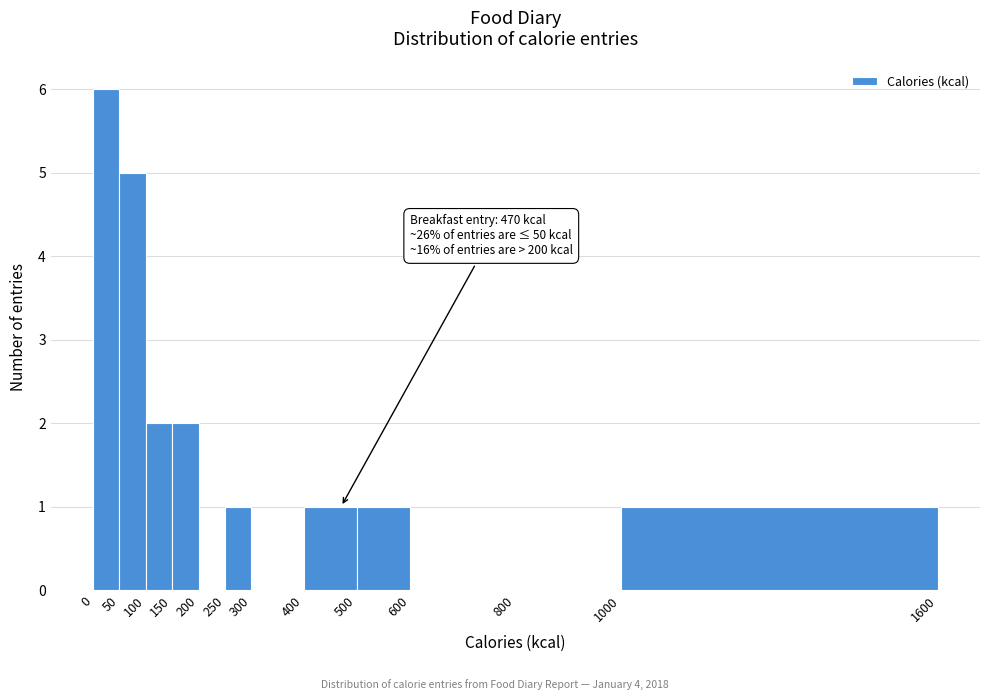

Over which range of the x-axis is the bar tallest?

0 to 50